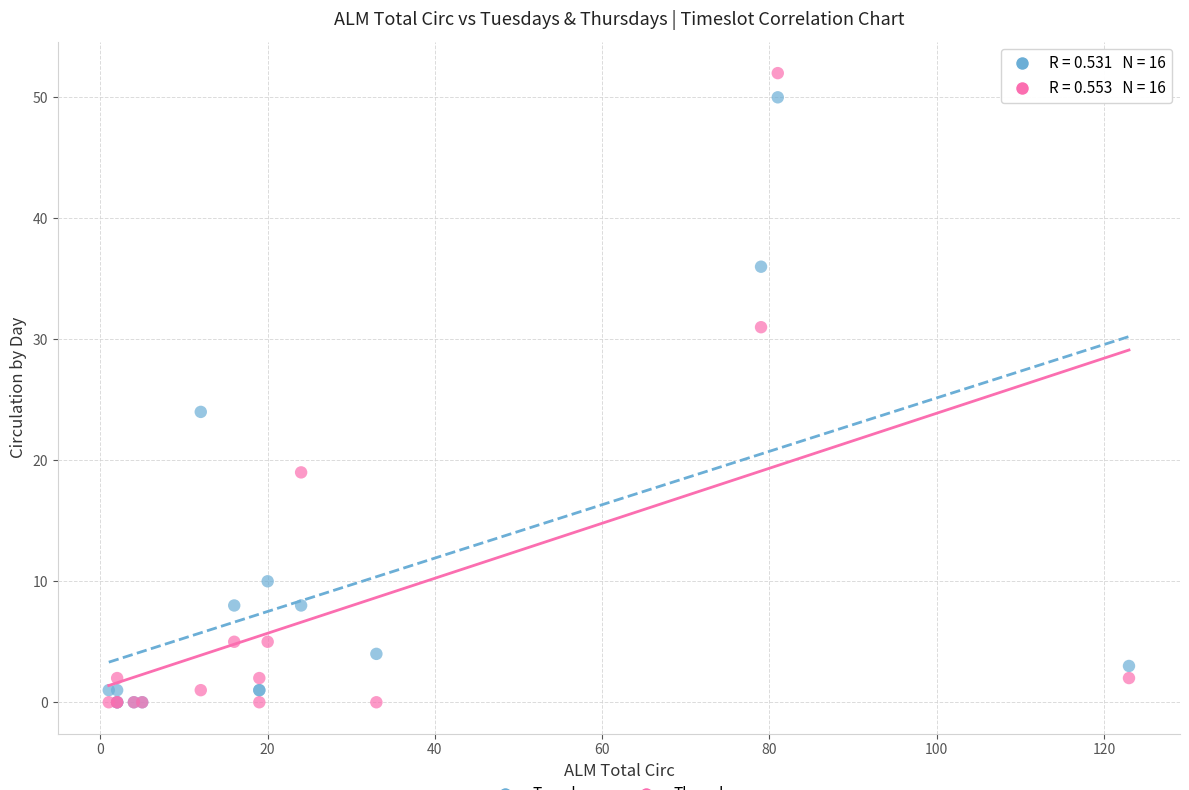

Across all series, what Y value is closest to 26?

24